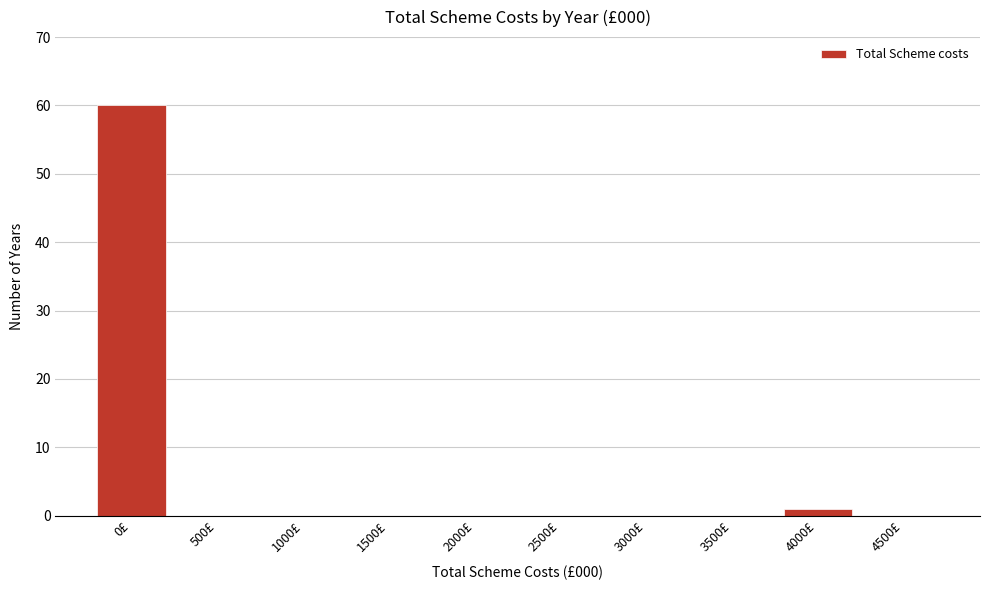

Reading right to left, transcribe all the data shown in this chart.

4500£=0	4000£=1	3500£=0	3000£=0	2500£=0	2000£=0	1500£=0	1000£=0	500£=0	0£=60